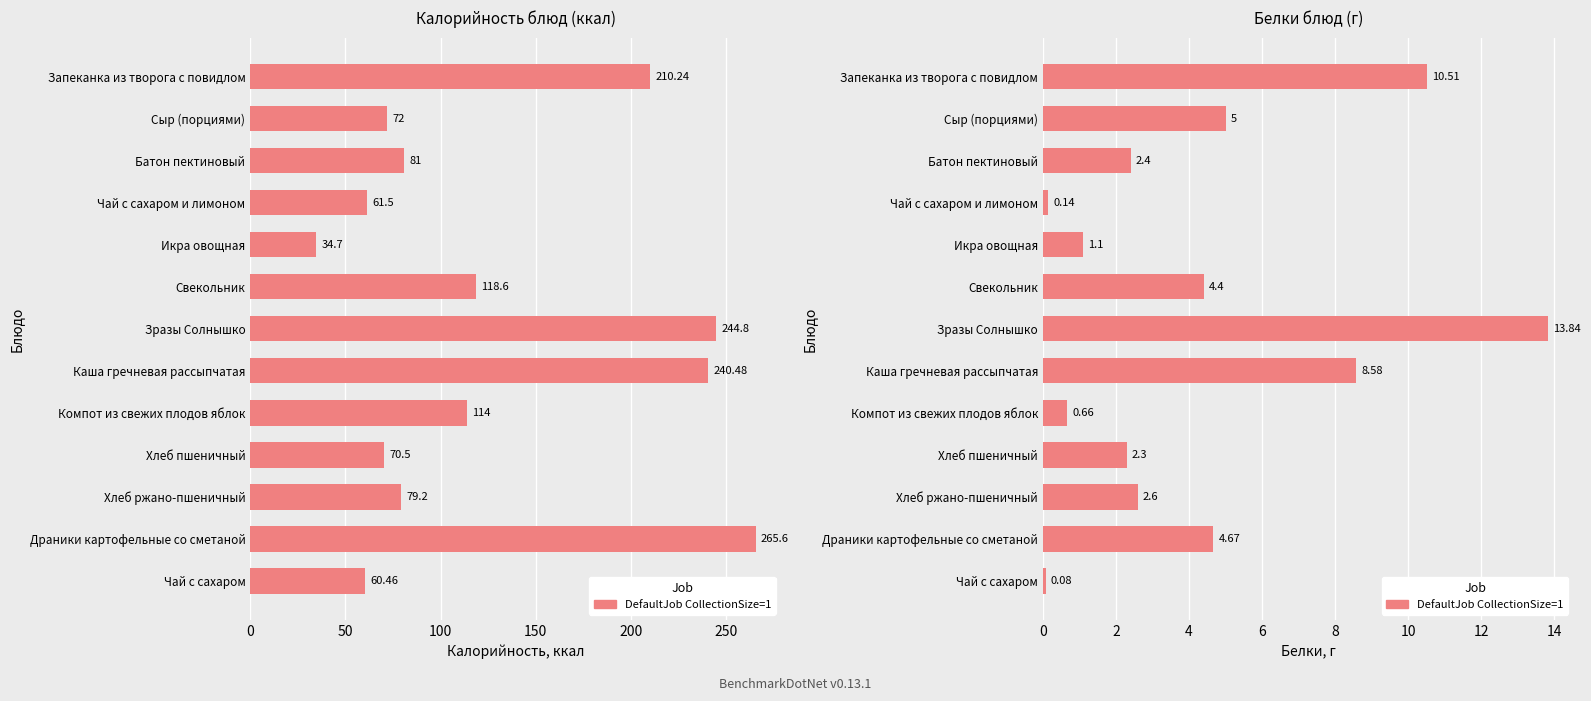

How many data points are less than 2?

4